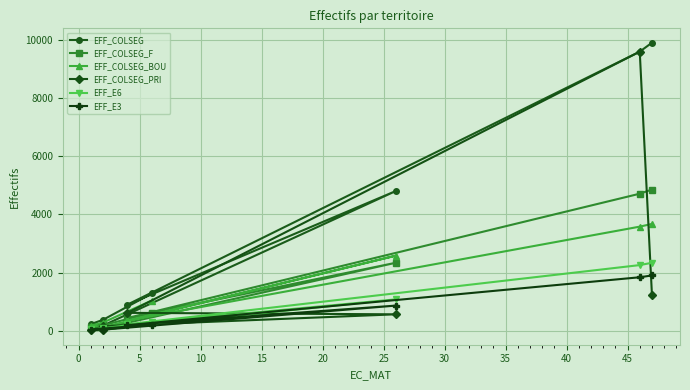

At how many categories does at least one series exceed 2475?

3